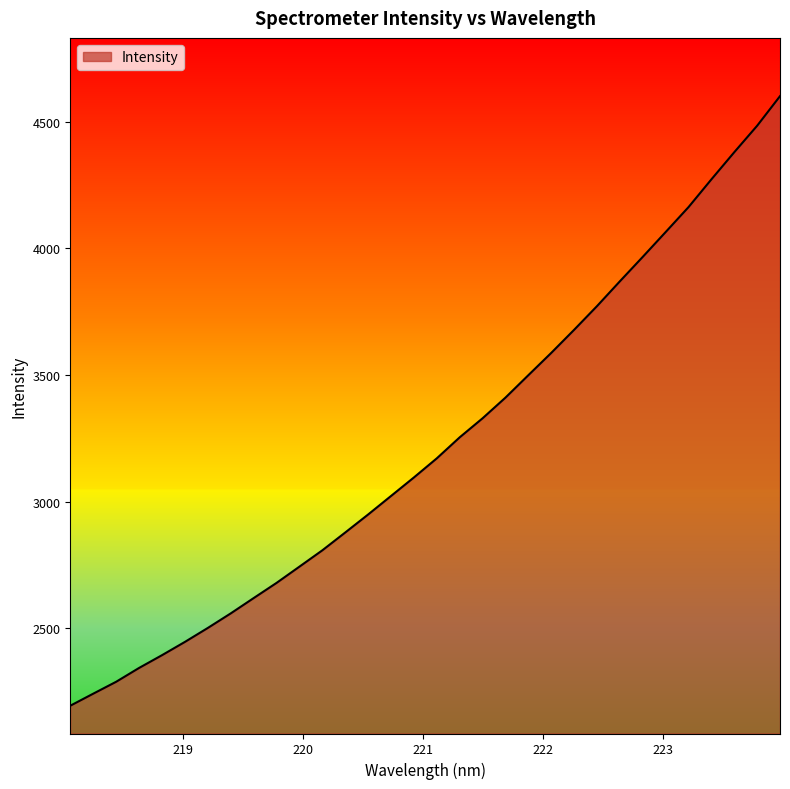

What is the maximum value shown in the chart?

4601.1